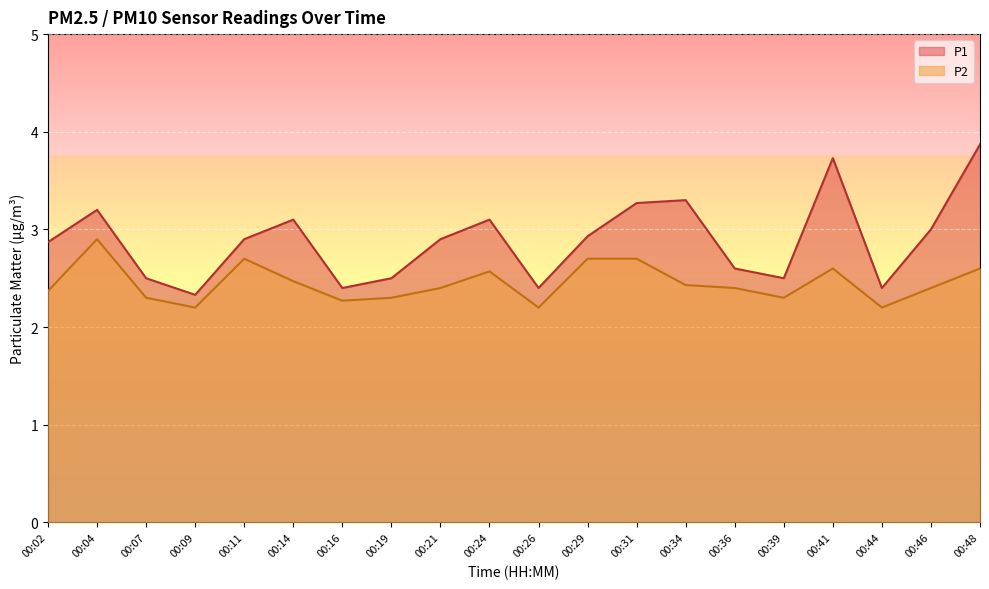

True or false: P2 and P1 intersect in this chart.

False